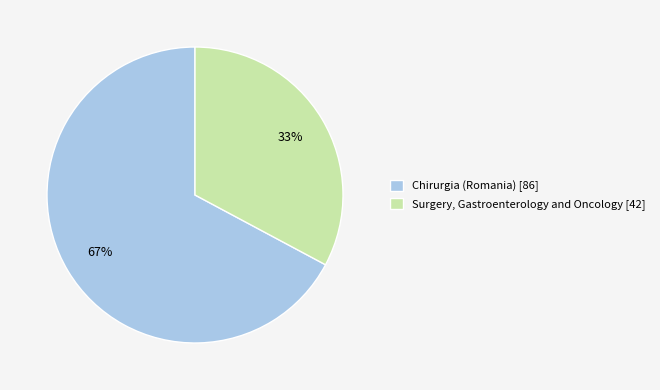

Rank the categories by value from lowest to highest.

Surgery, Gastroenterology and Oncology, Chirurgia (Romania)